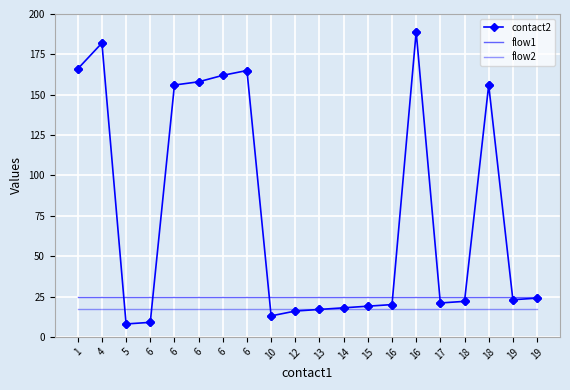

Is the value of contact2 at 13 greater than the value of flow1 at 10?

No